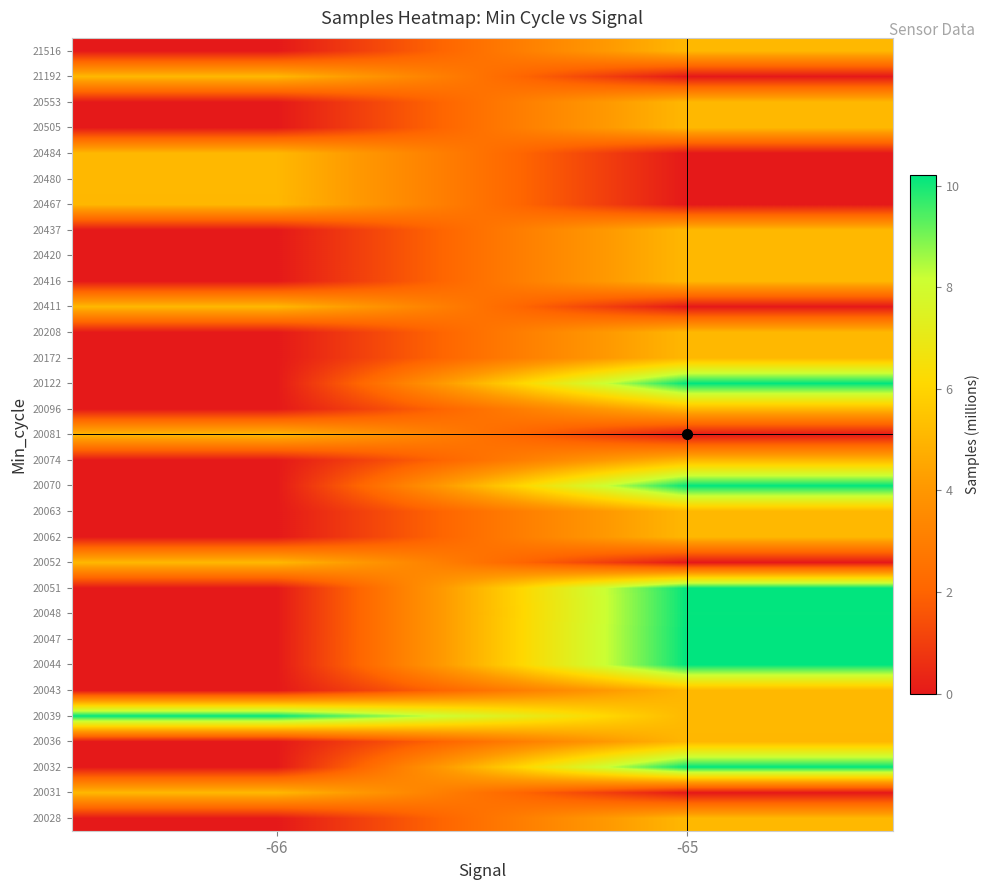

What is the total value across all series at -65?

152.9